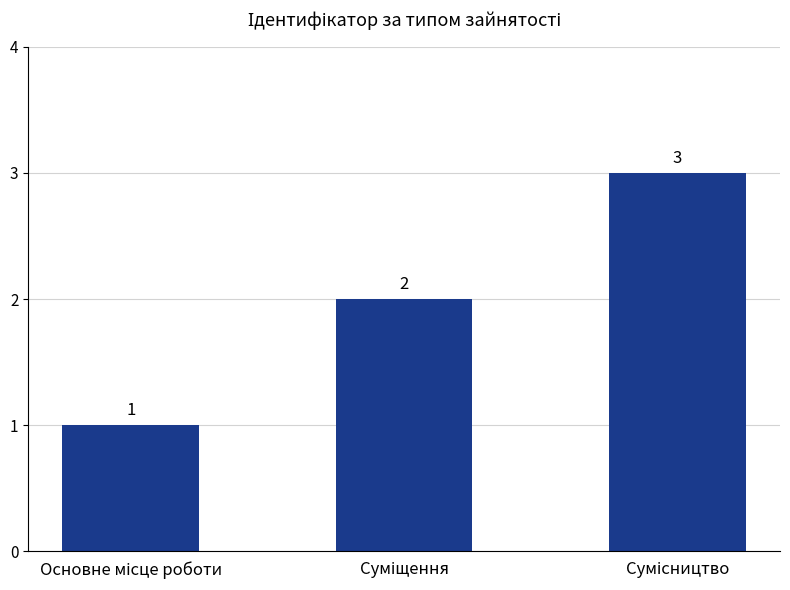

What is the sum of all values?

6